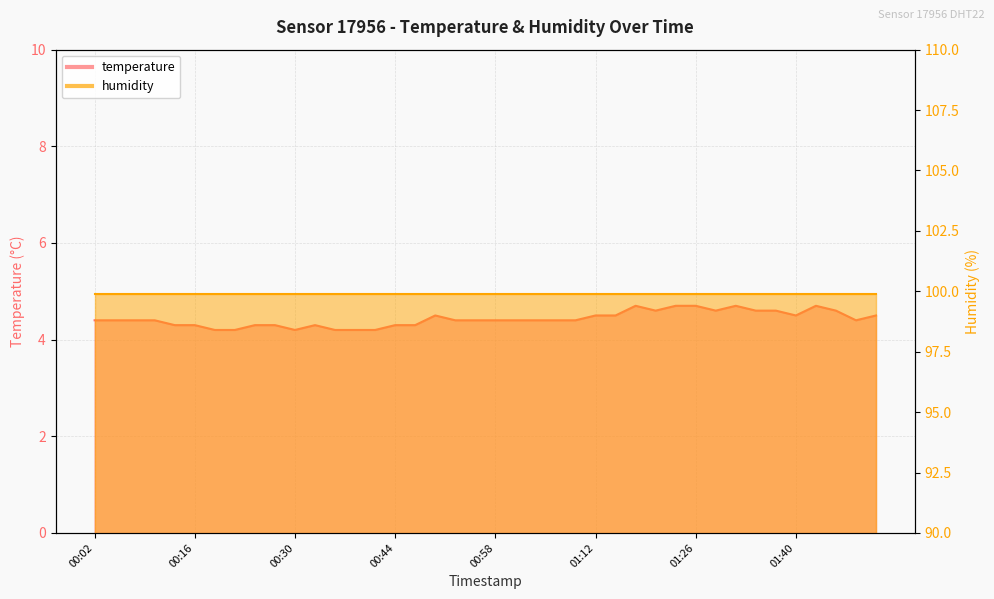

What position from the right is 01:17?

13